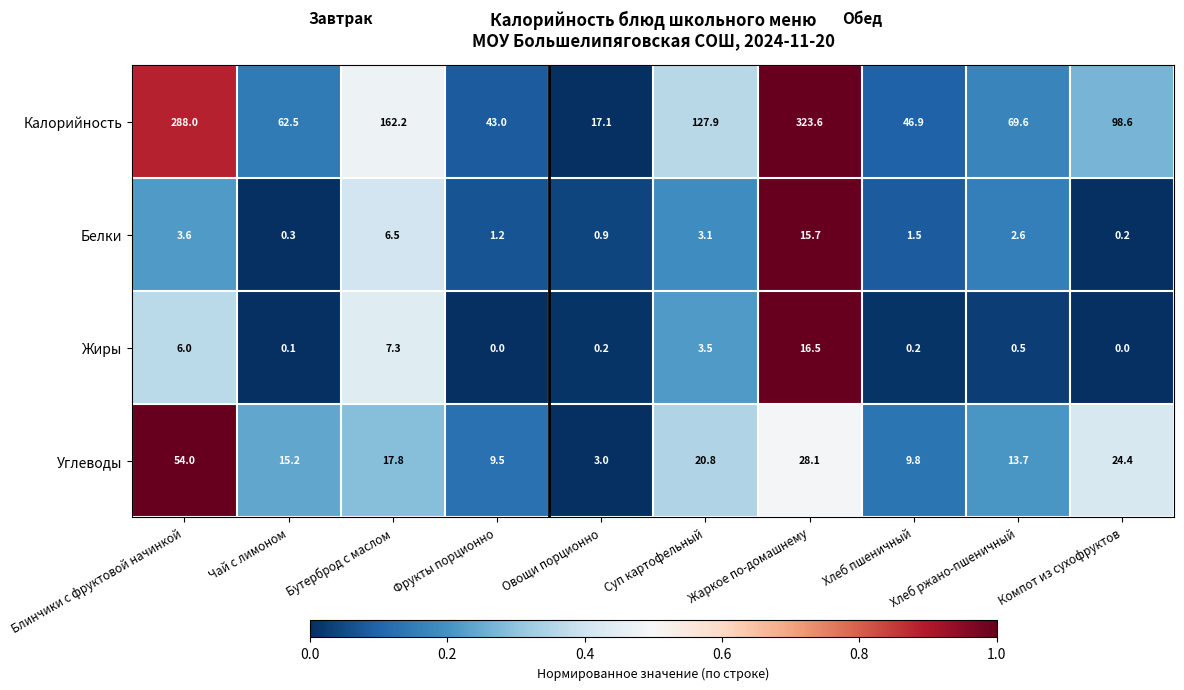

What is the difference between the maximum and minimum values in the Калорийность series?

306.5